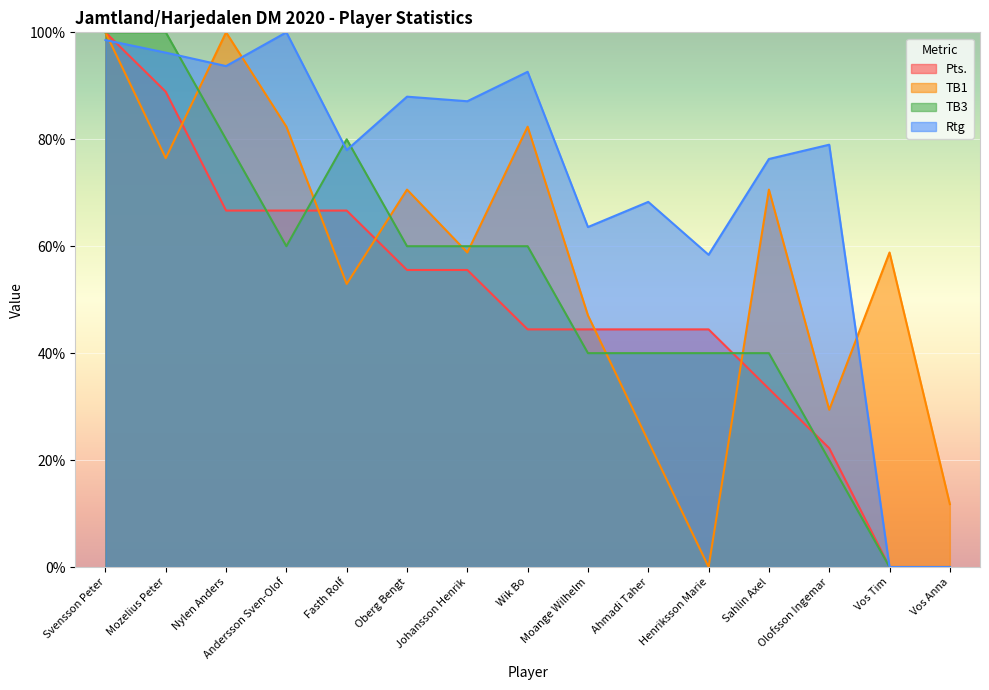

At which category does Rtg reach its first local valley?

Nylen Anders